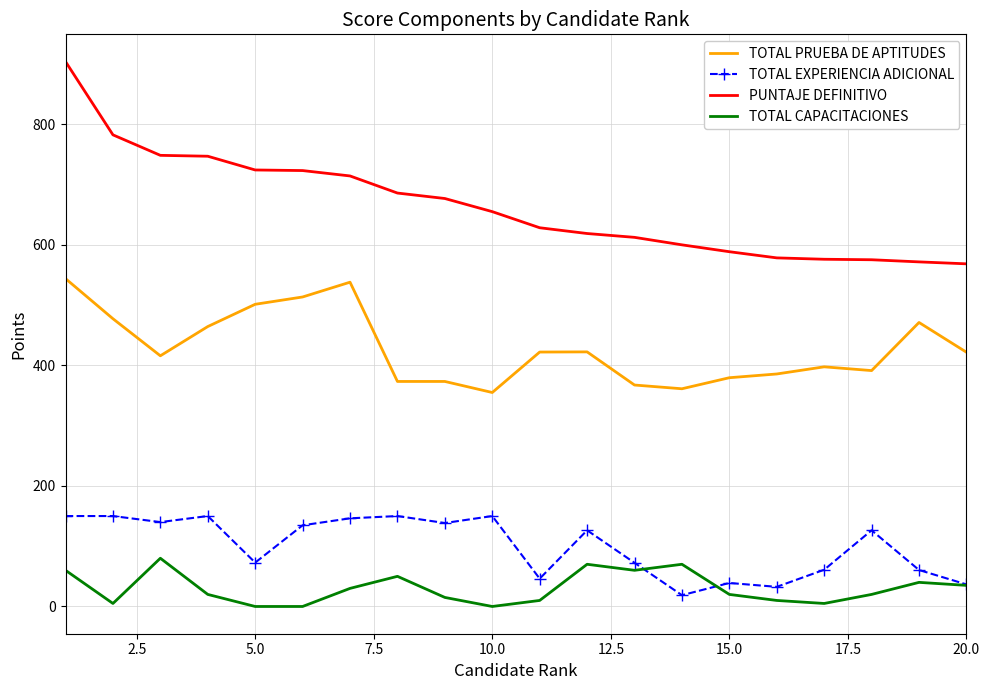

What is the average value of the PUNTAJE DEFINITIVO series?

663.8